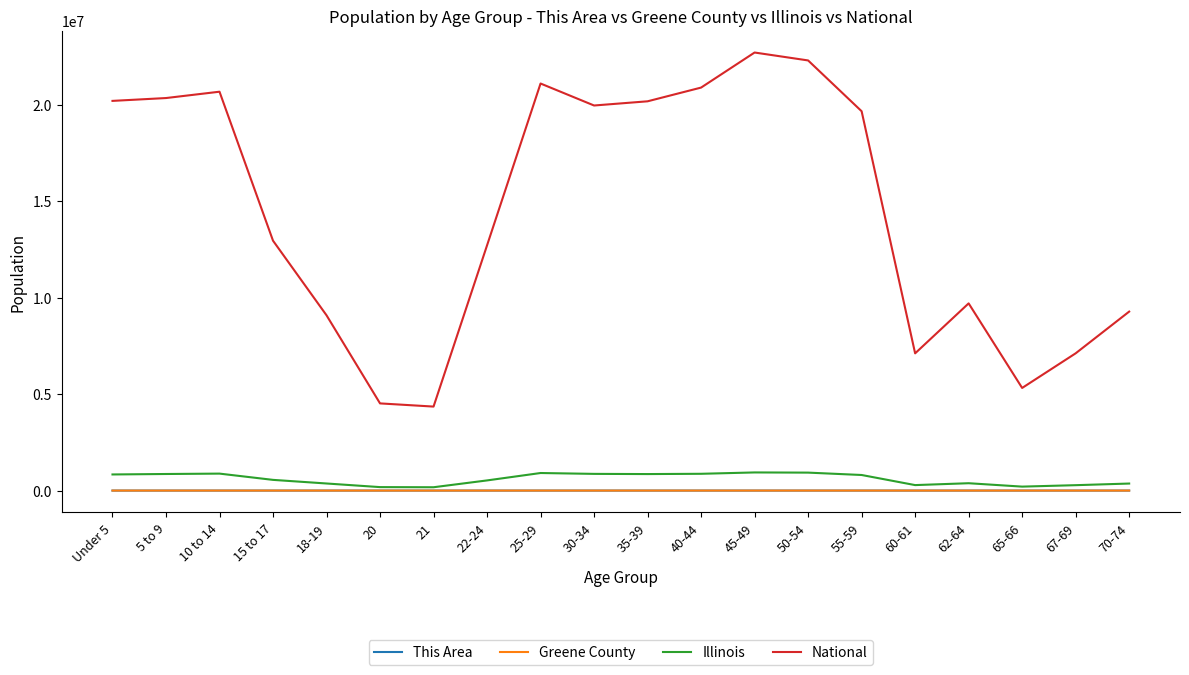

How many values in the National series are below 19664805?

10